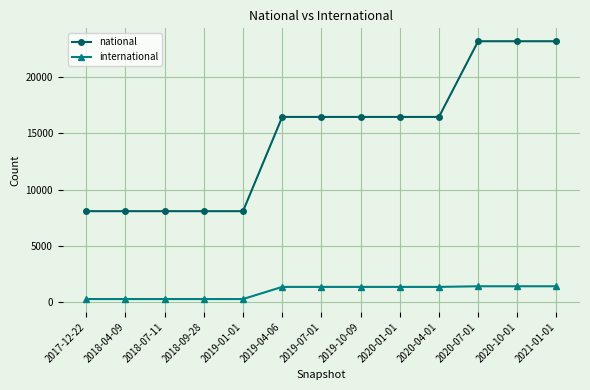

At how many categories does at least one series exceed 21685?

3